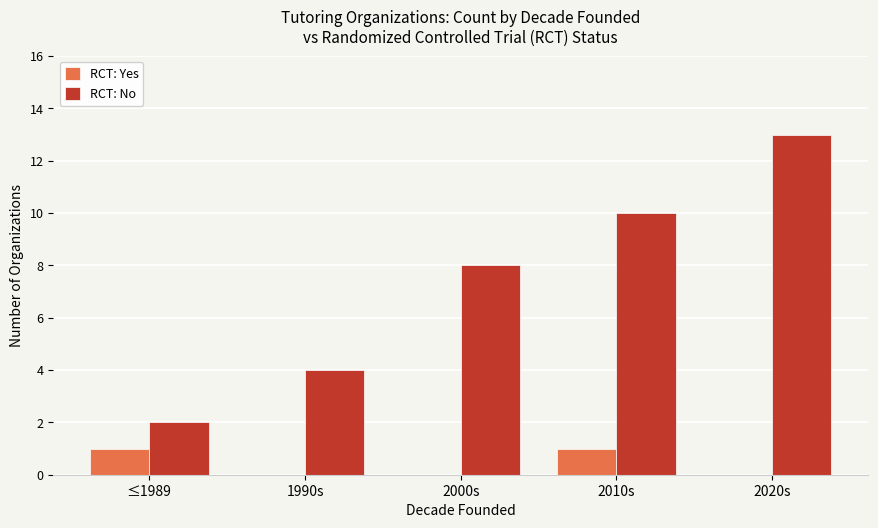

Does the chart contain stacked bars?

No